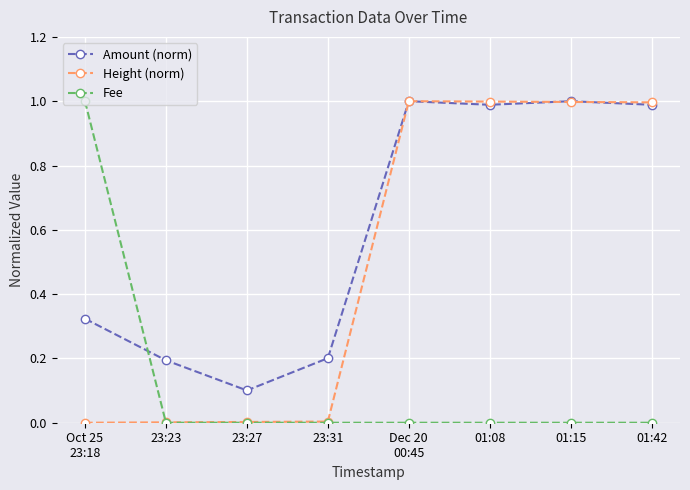

Which series has the largest total across all categories?

Amount (norm)